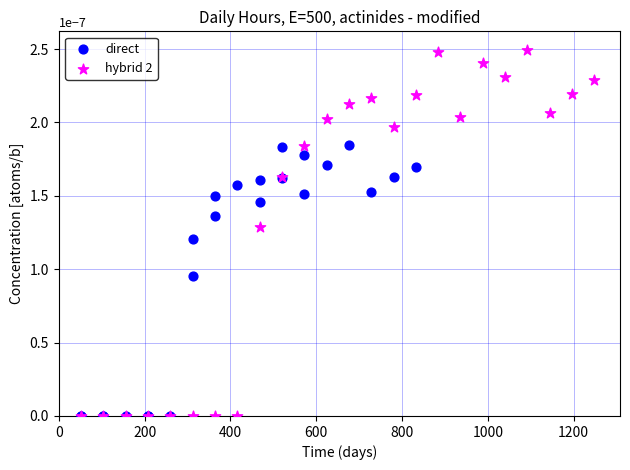

Which series reaches the maximum Y coordinate?

hybrid 2